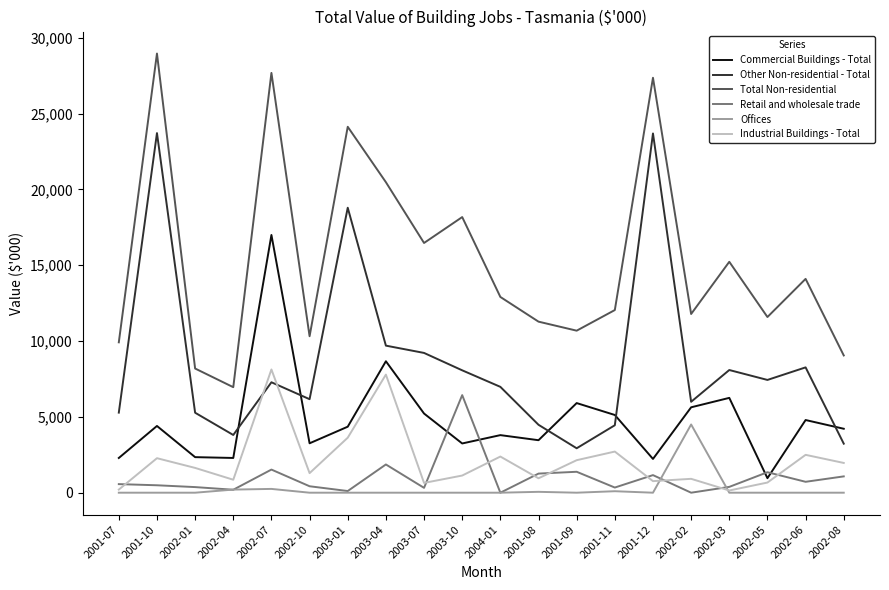

Which series ends up on top after the final intersection of Other Non-residential - Total and Commercial Buildings - Total?

Commercial Buildings - Total